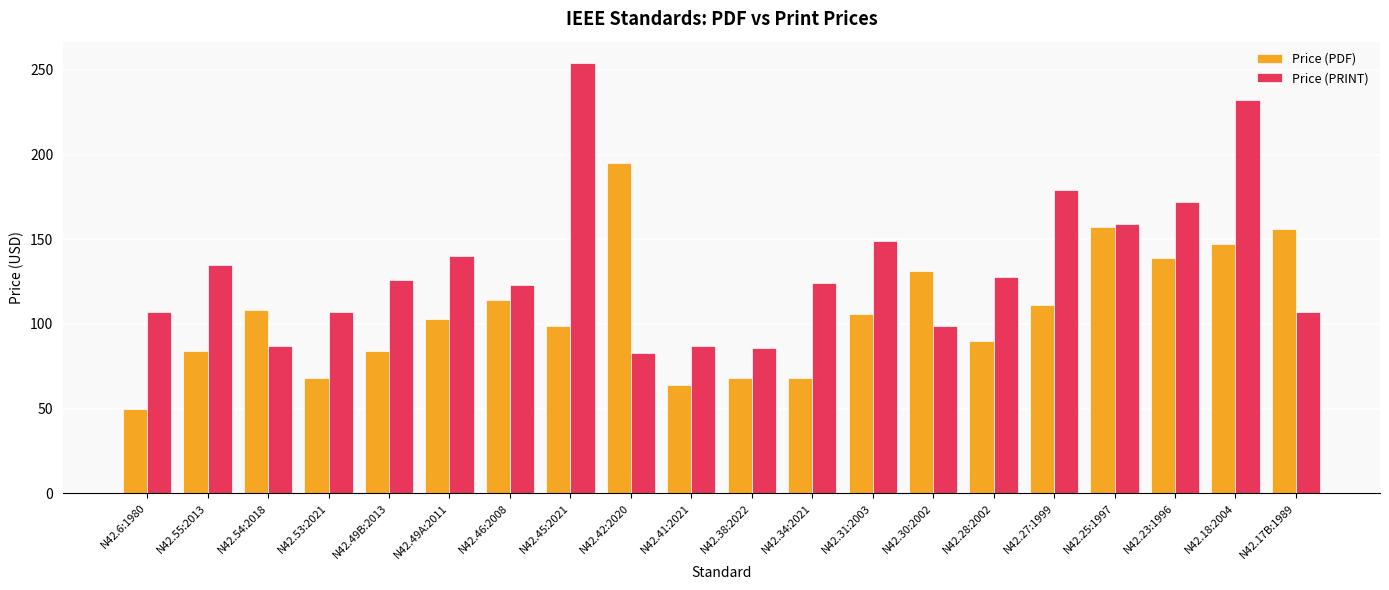

What is the total value across all series at N42.30:2002?

230